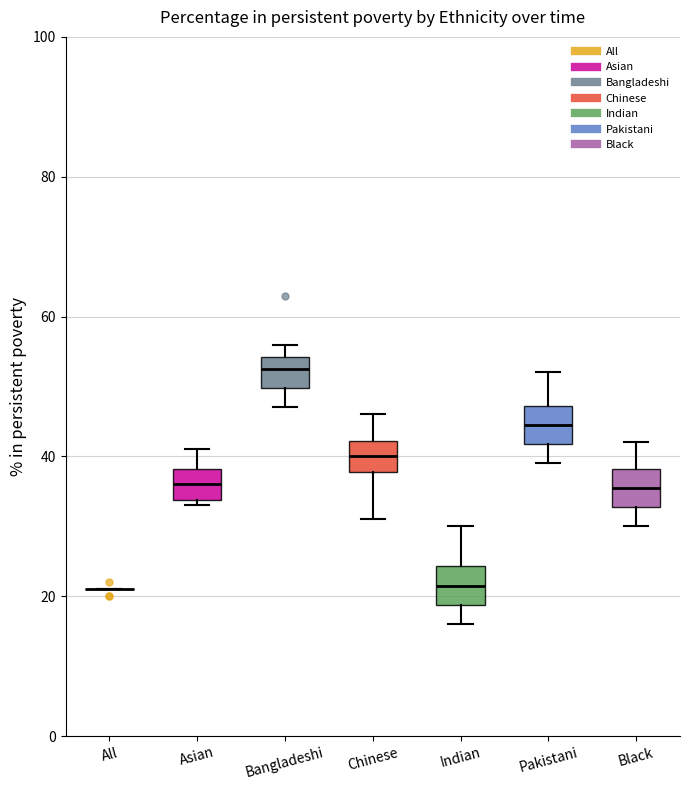

Where does the upper whisker of the box for Chinese end on the y-axis? The values are not printed on the chart, so give them approximately, as read against the axis.

46